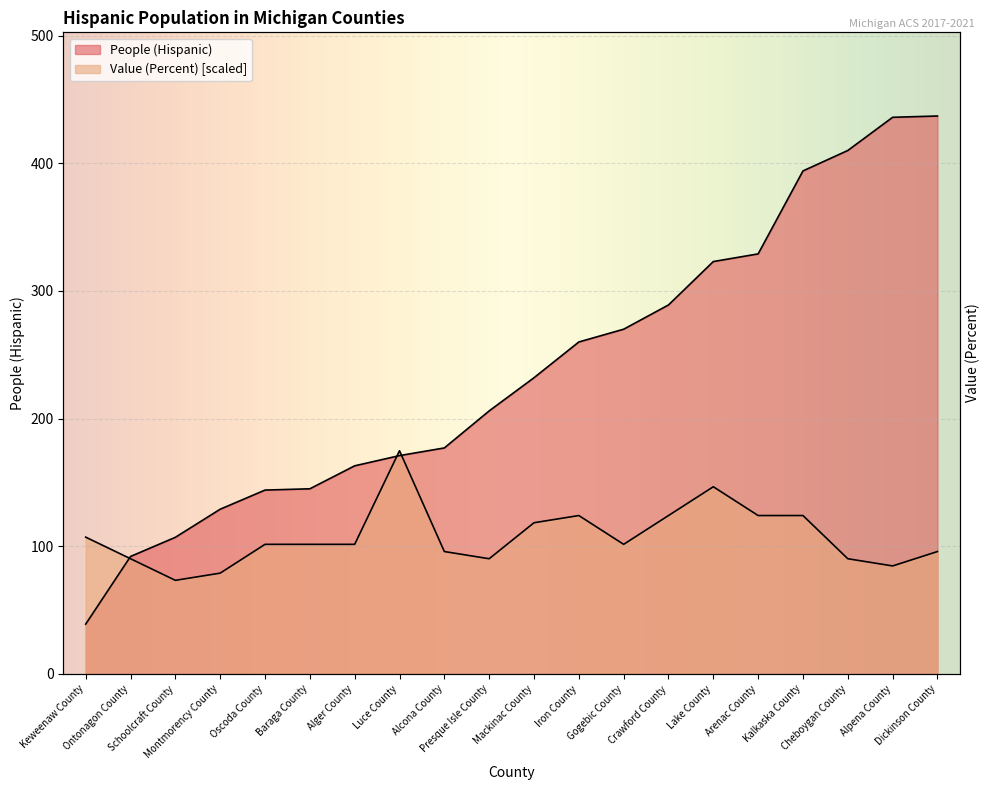

What position from the left is Mackinac County?

11